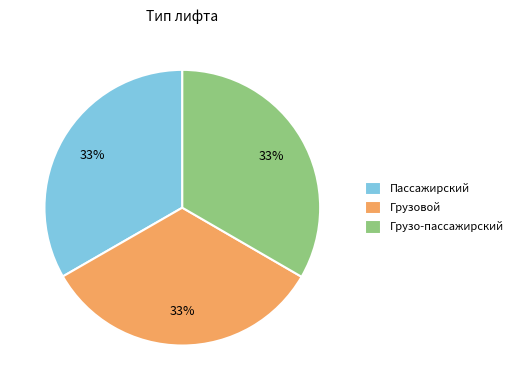

What is the ratio of the value at Грузовой to the value at Грузо-пассажирский?

1.0